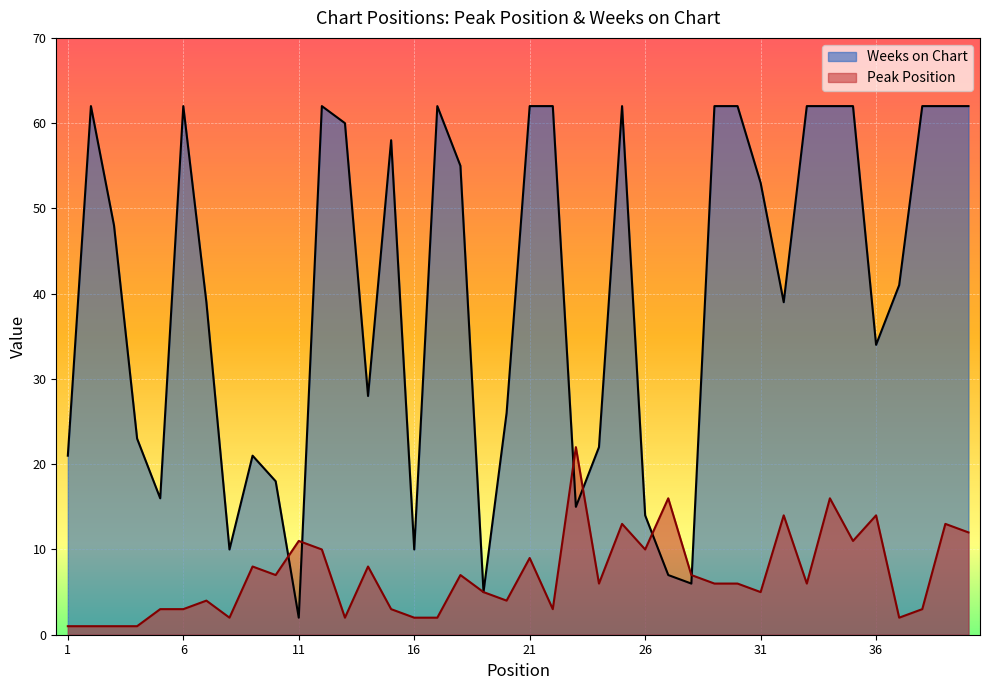

Reading left to right, what are all the values shown in this chart?

Peak Position: 1	1	1	1	3	3	4	2	8	7	11	10	2	8	3	2	2	7	5	4	9	3	22	6	13	10	16	7	6	6	5	14	6	16	11	14	2	3	13	12
Weeks on Chart: 21	62	48	23	16	62	39	10	21	18	2	62	60	28	58	10	62	55	5	26	62	62	15	22	62	14	7	6	62	62	53	39	62	62	62	34	41	62	62	62